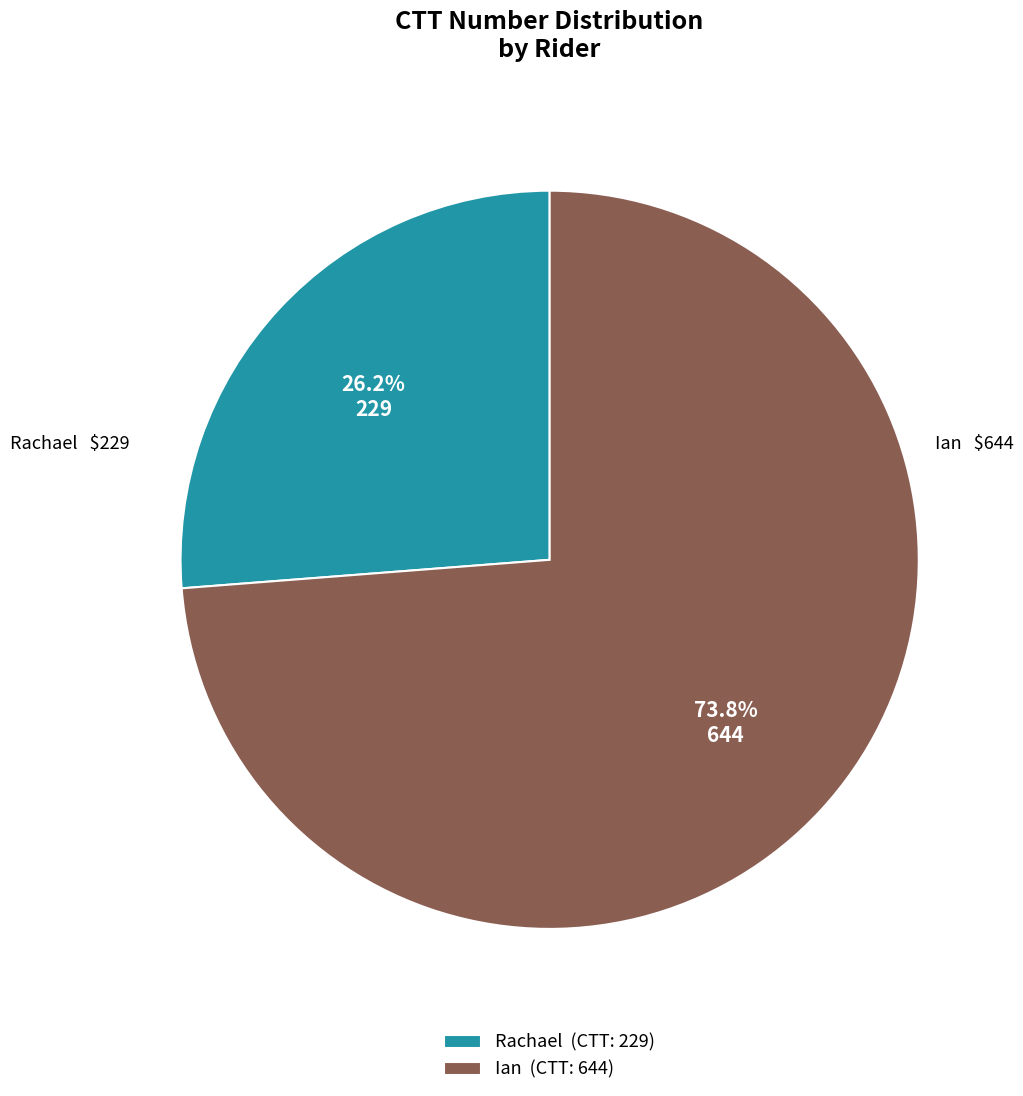

To the nearest percent, what portion does Rachael represent?

26%